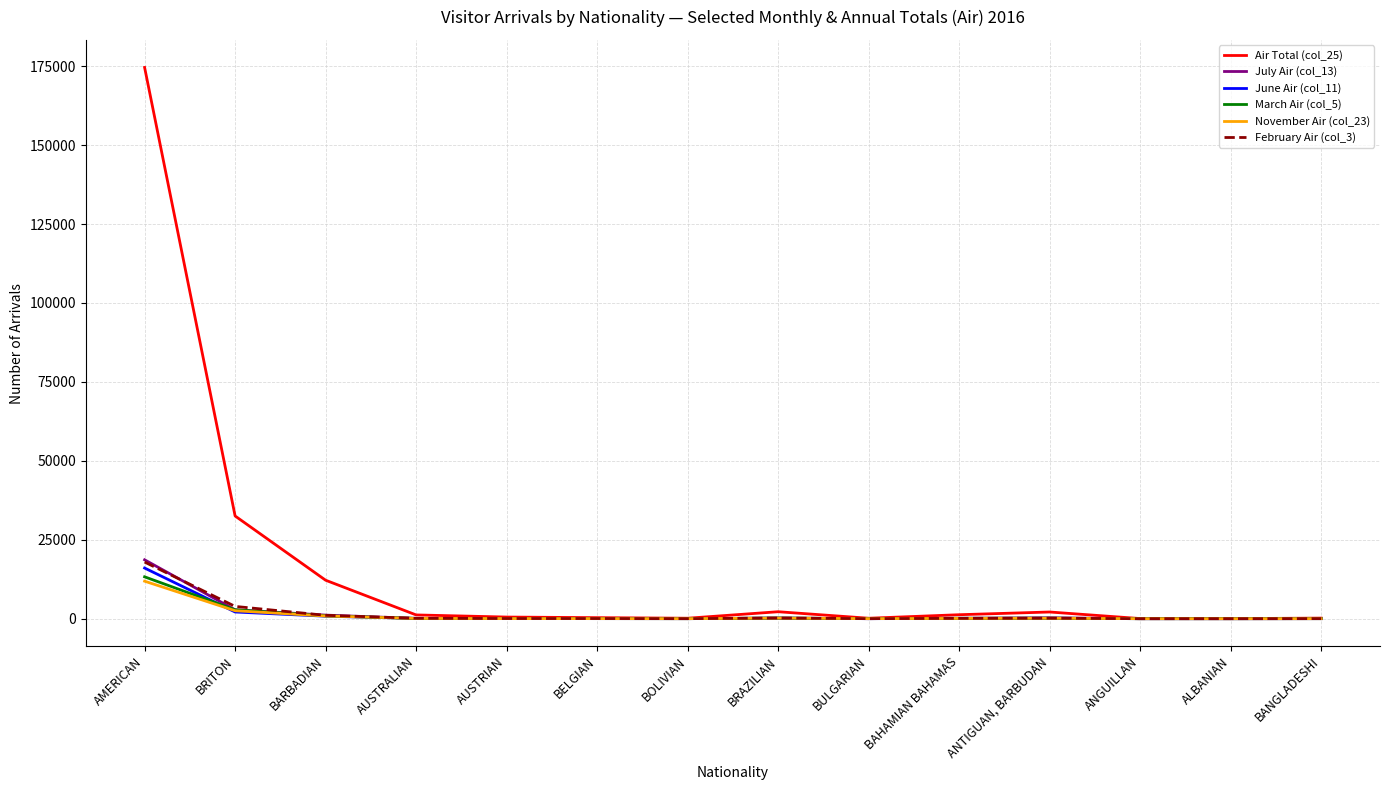

At which category is the sum across all series the highest?

AMERICAN